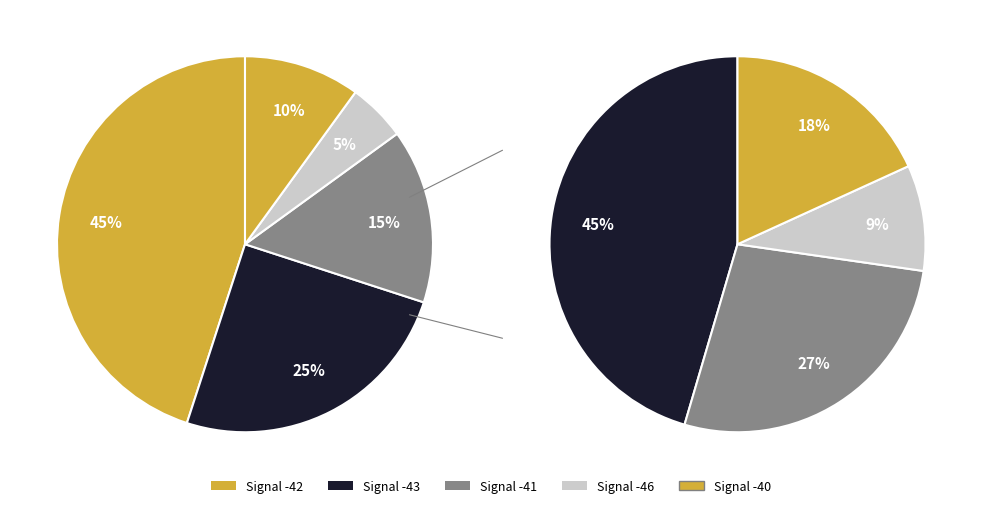

Is there a majority slice in this chart?

No